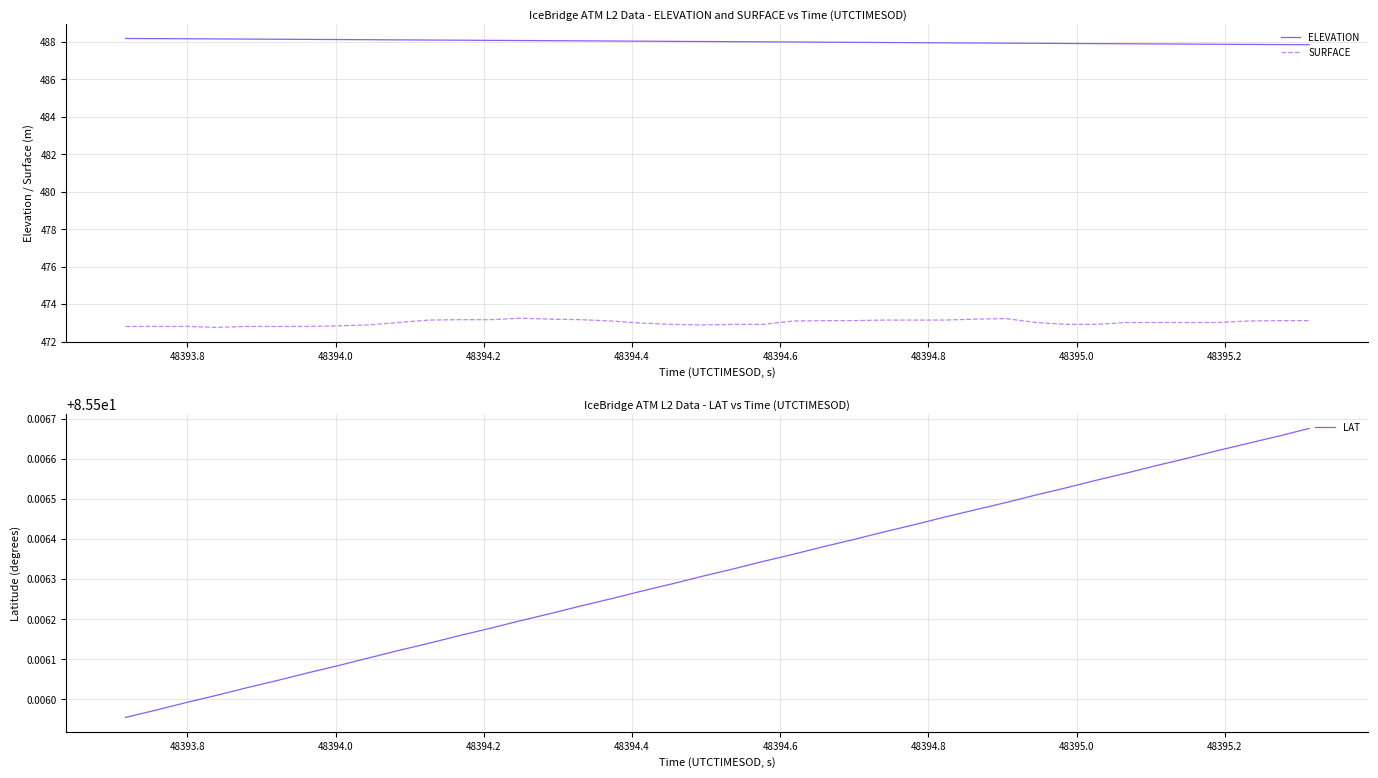

True or false: SURFACE and ELEVATION intersect in this chart.

False